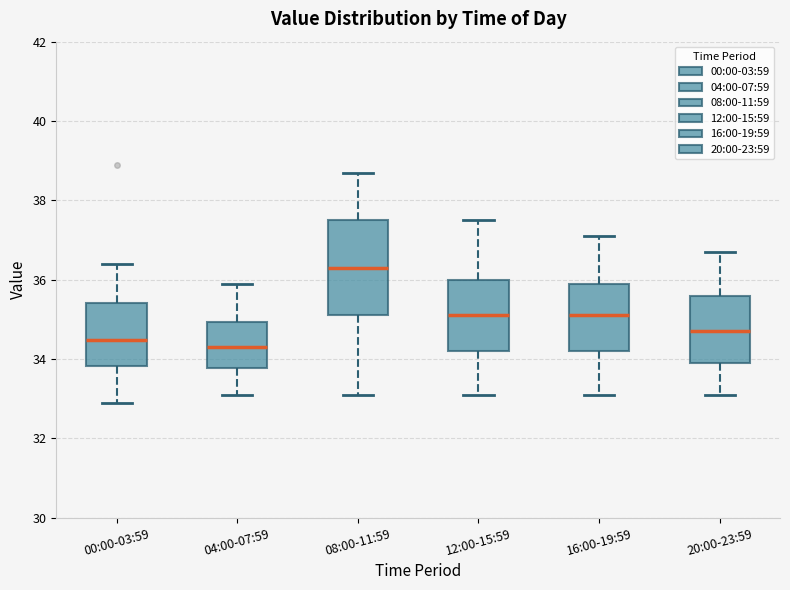

Reading left to right, transcribe this box plot: for each box, give where its median line is, the range the box spans, and where its two whiskers end, as read against the y-axis. The values are not printed on the chart, so give them approximately, as read against the axis.

00:00-03:59: median 34.4, box 33.8 to 35.4, whiskers 33.0 to 36.4
04:00-07:59: median 34.4, box 33.8 to 35.0, whiskers 33.2 to 36.0
08:00-11:59: median 36.4, box 35.2 to 37.6, whiskers 33.2 to 38.8
12:00-15:59: median 35.2, box 34.2 to 36.0, whiskers 33.2 to 37.6
16:00-19:59: median 35.2, box 34.2 to 36.0, whiskers 33.2 to 37.2
20:00-23:59: median 34.8, box 34.0 to 35.6, whiskers 33.2 to 36.8